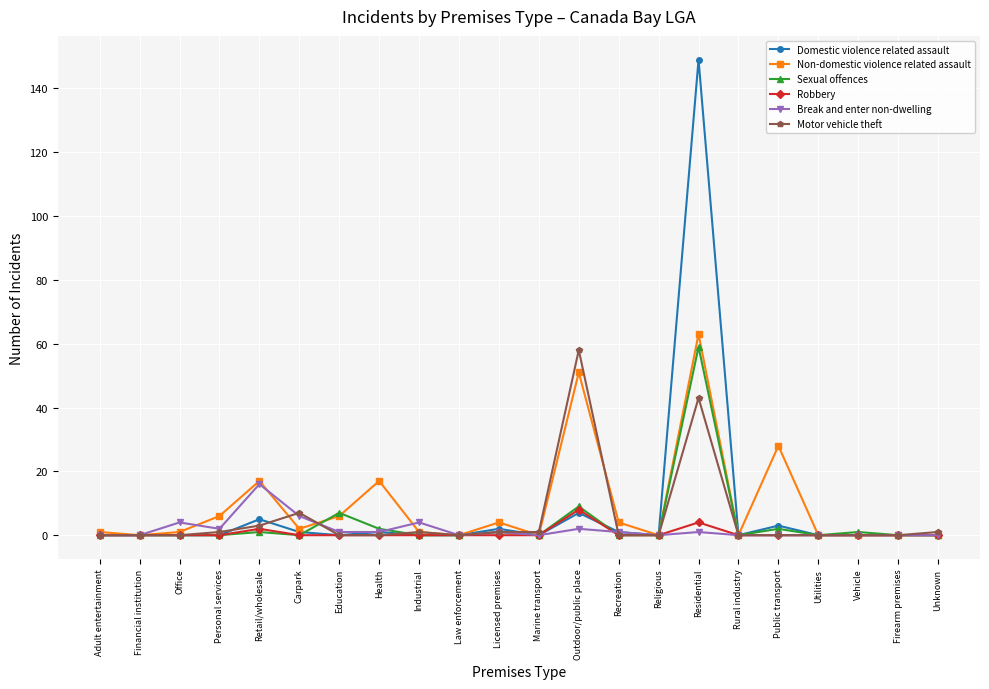

True or false: Robbery has a value of 0 at Marine transport.

True